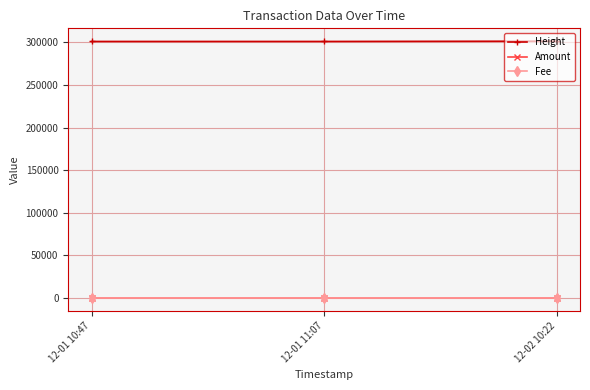

What is the maximum value shown in the chart?

301552